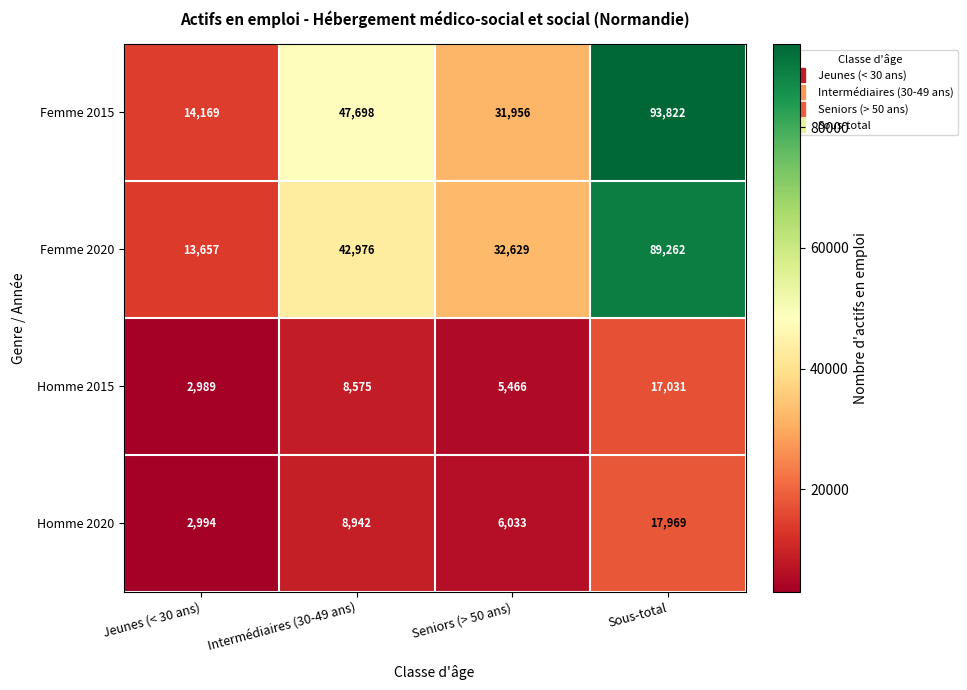

Where is Femme 2015 nearest to the value 53995?

Intermédiaires (30-49 ans)